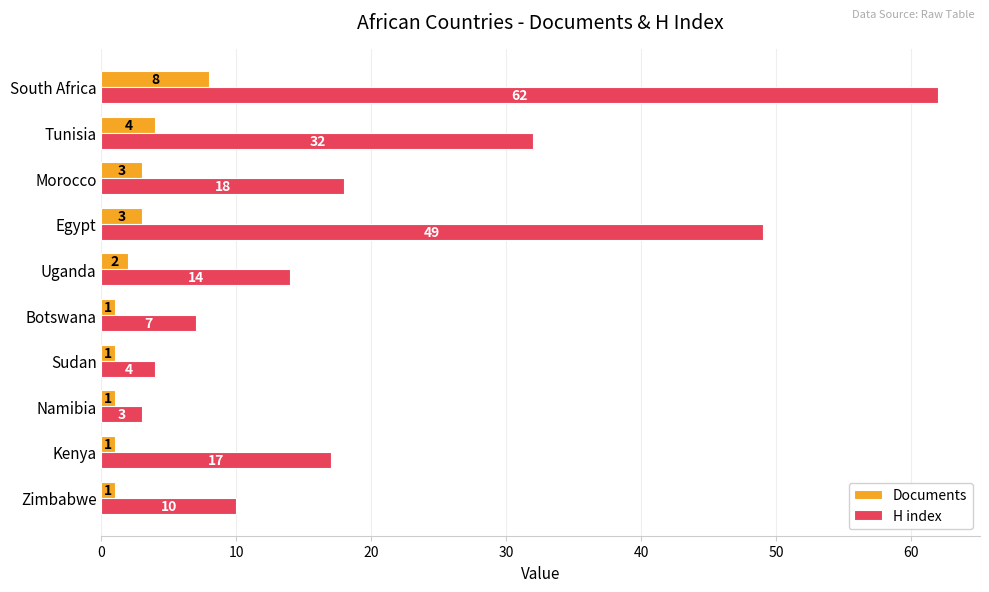

What is the difference between the maximum and minimum values in the Documents series?

7